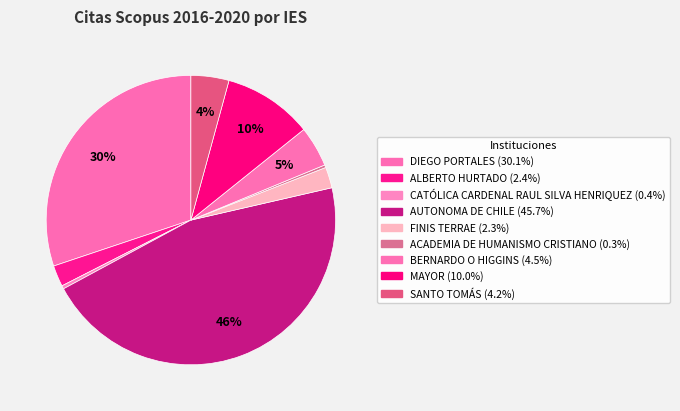

What is the smallest slice in the pie chart?

U. ACADEMIA DE HUMANISMO CRISTIANO